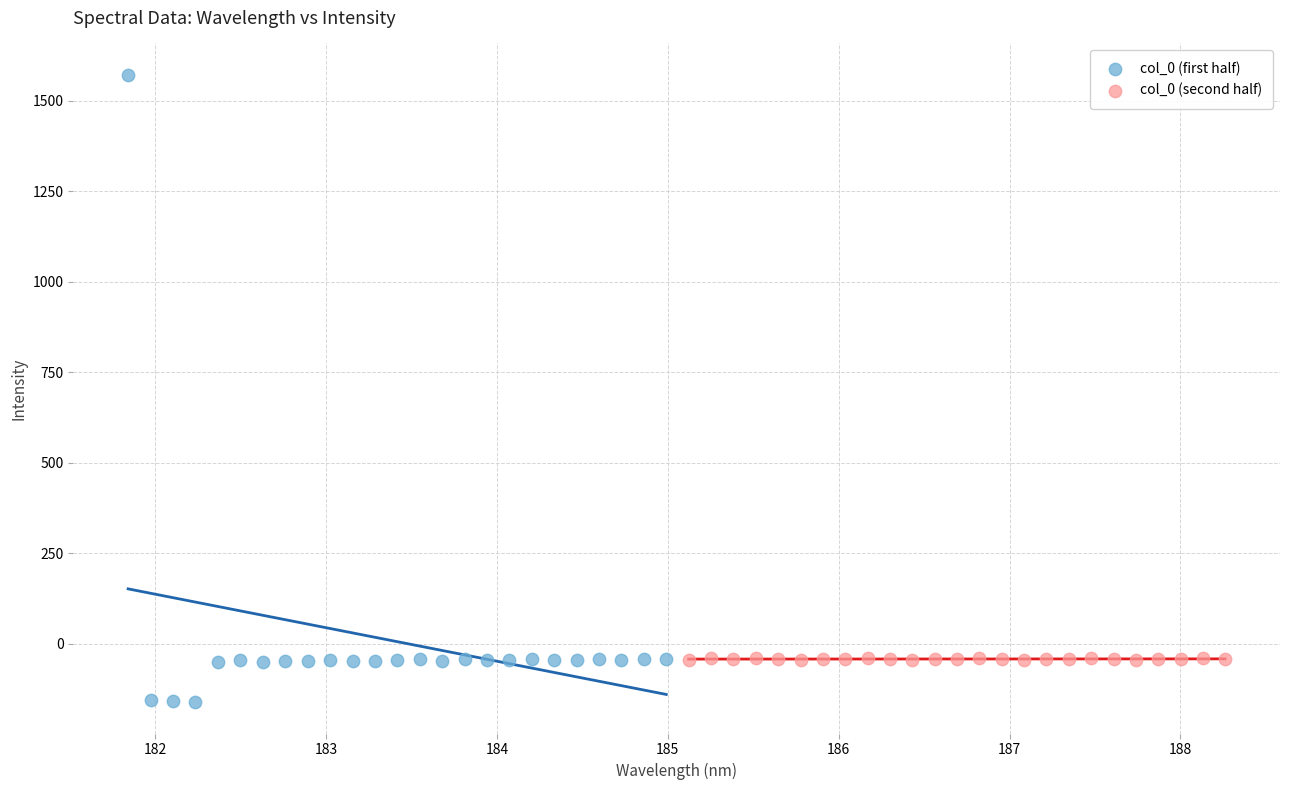

Which series reaches the minimum Y coordinate?

col_0 (first half)